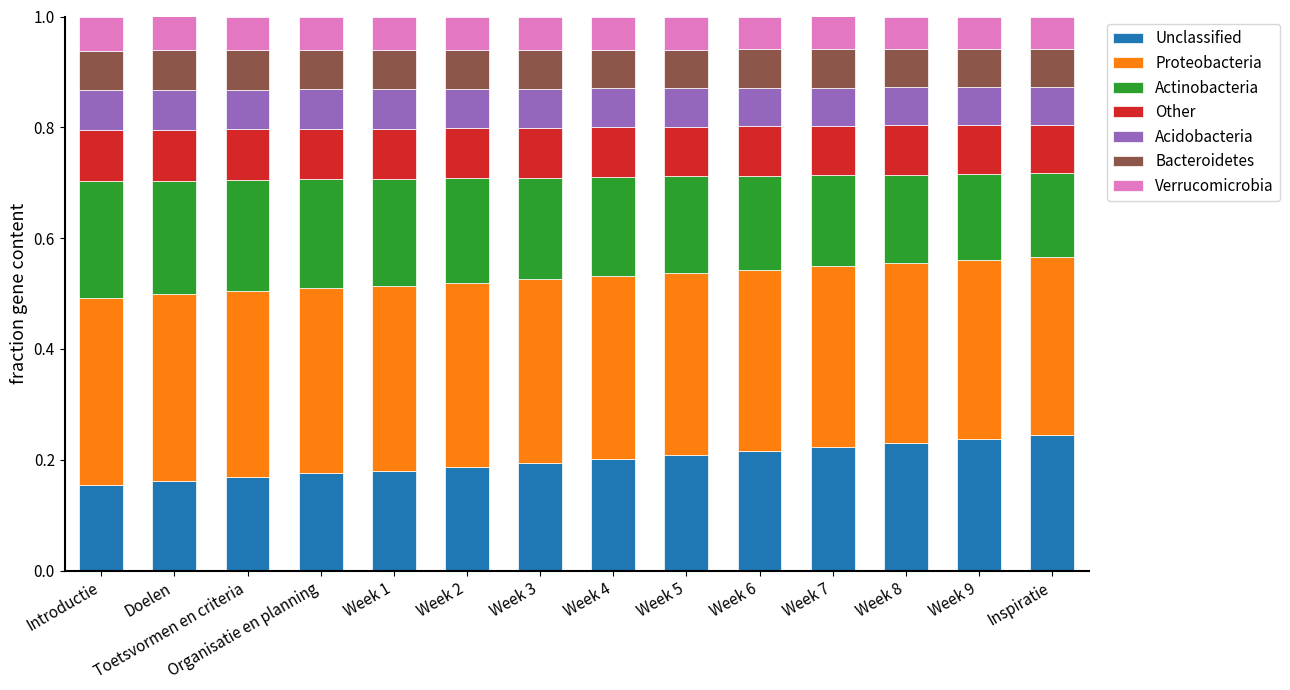

Count the Unclassified values in the range 0 to 1.

14